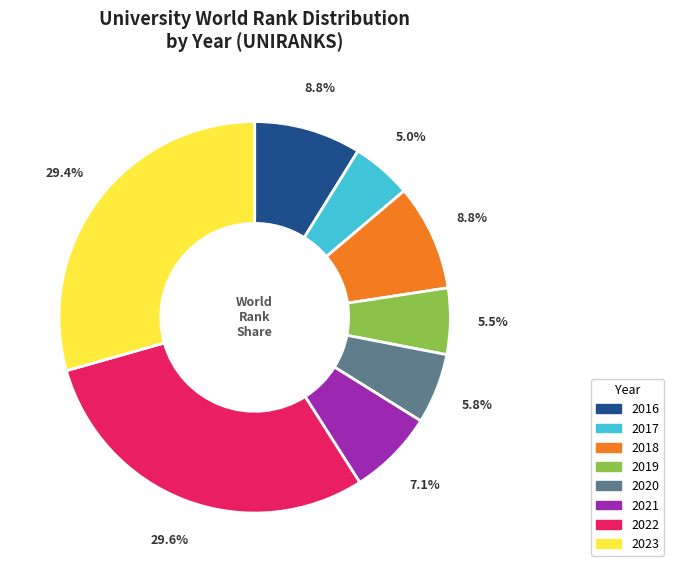

Which category has the smallest portion of the pie?

2017